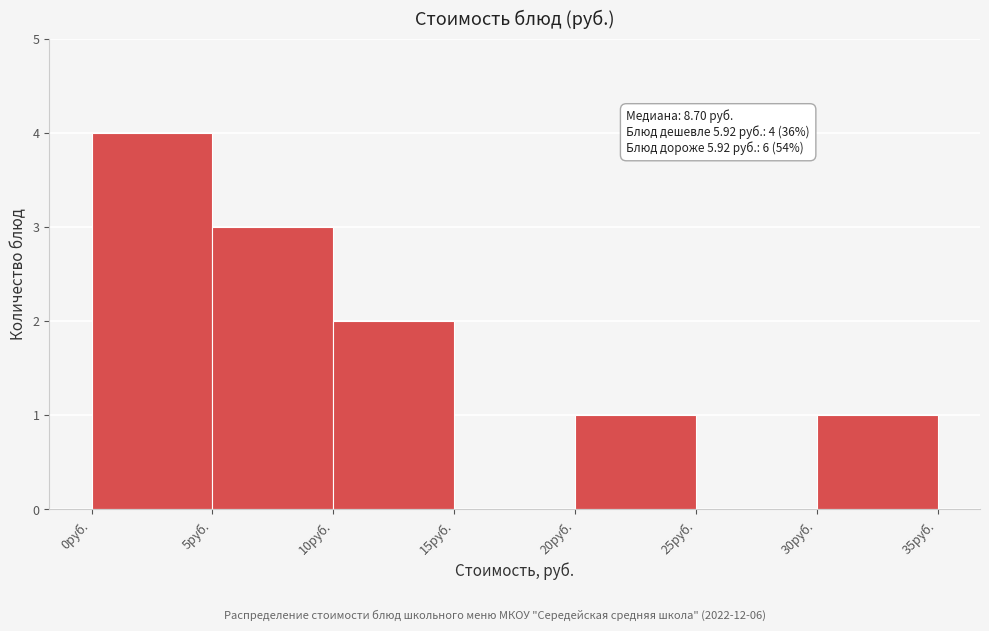

Over which range of the x-axis is the bar tallest?

0 to 5